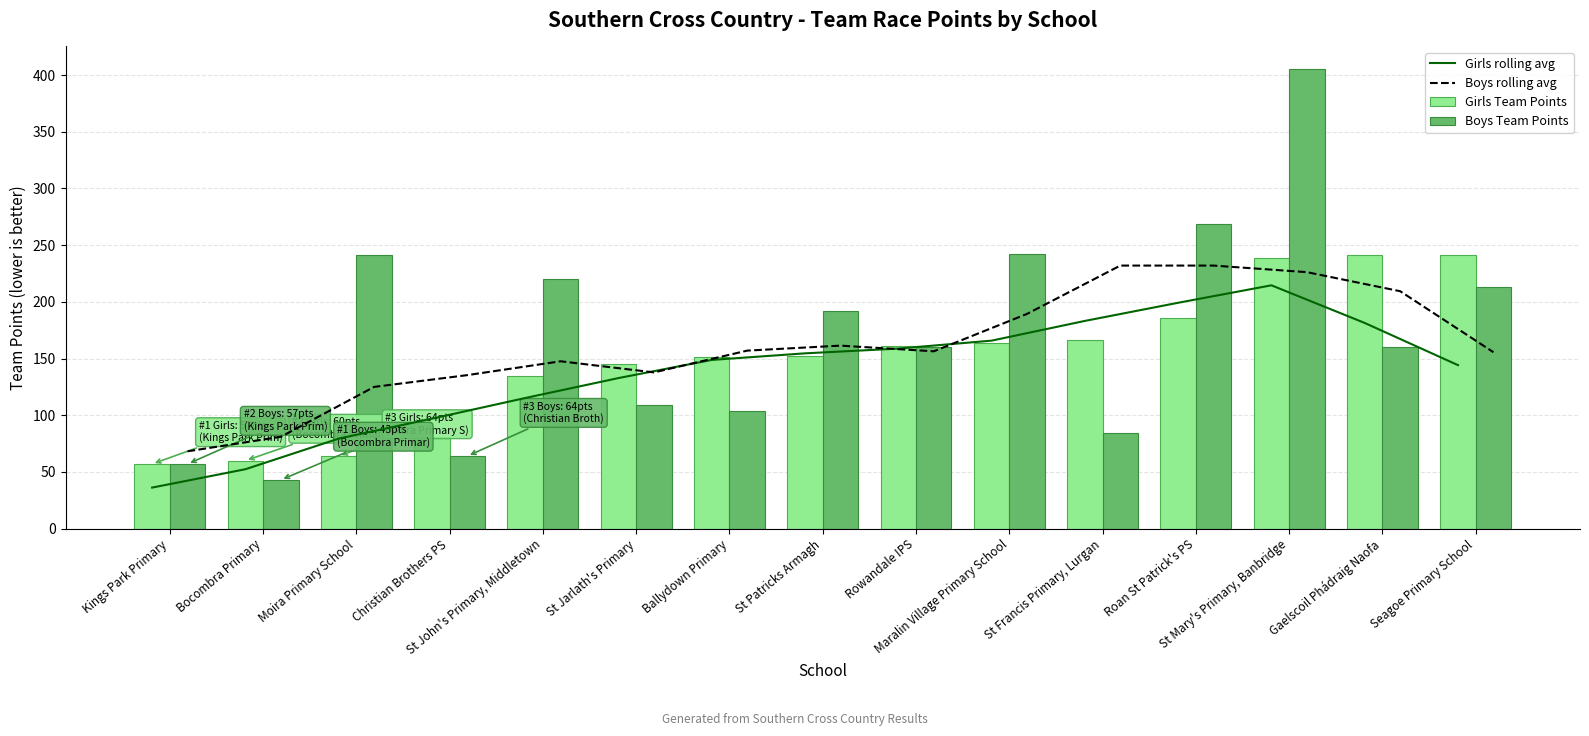

Which series changed the most between Maralin Village Primary School and St Mary's Primary, Banbridge?

Boys Team Points